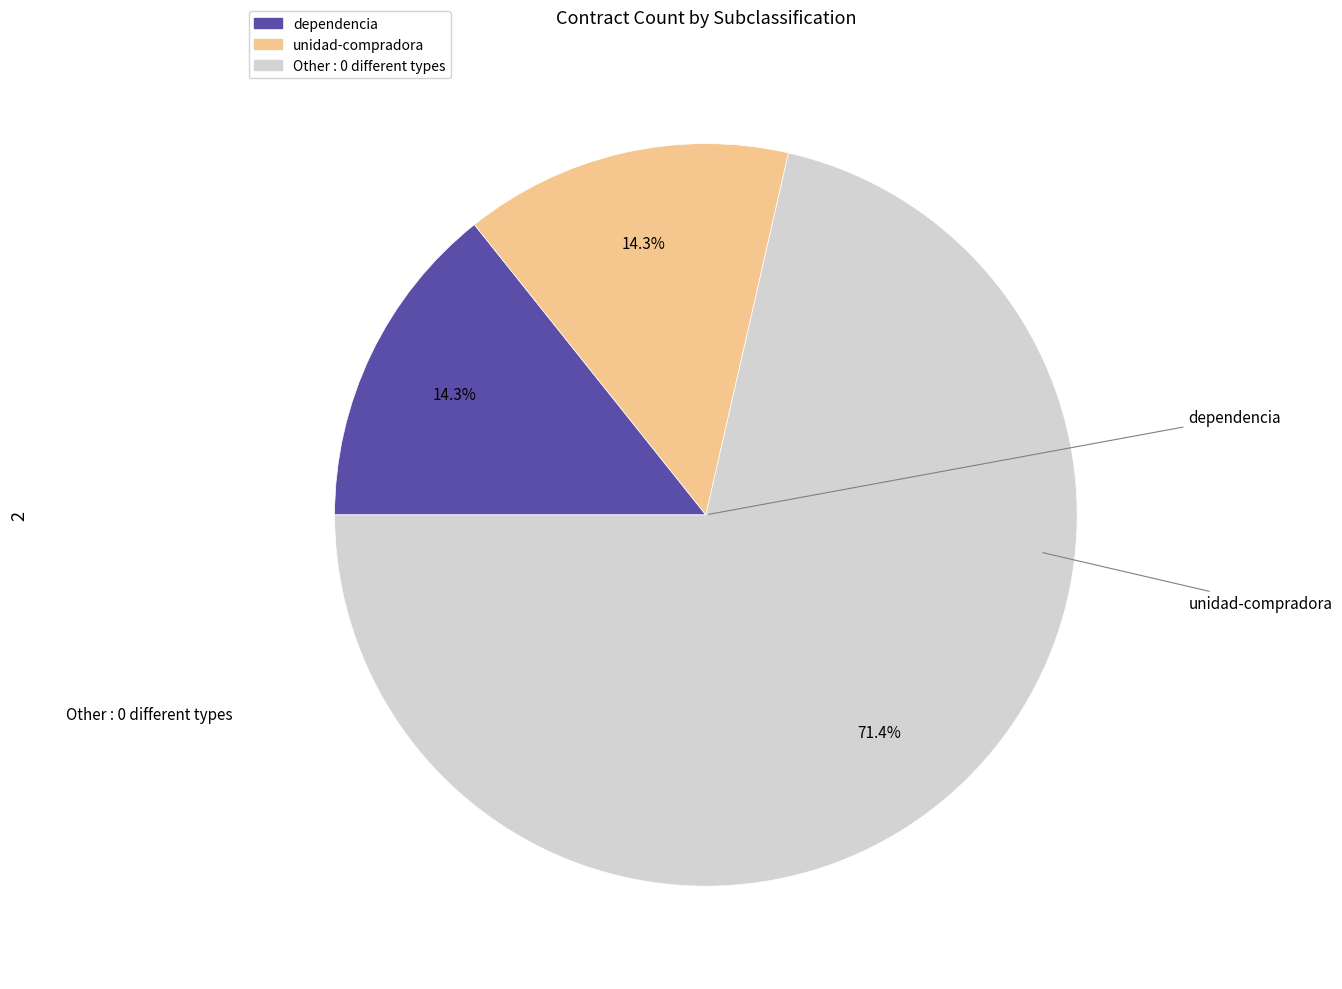

Is there any slice that represents more than half of the pie?

Yes